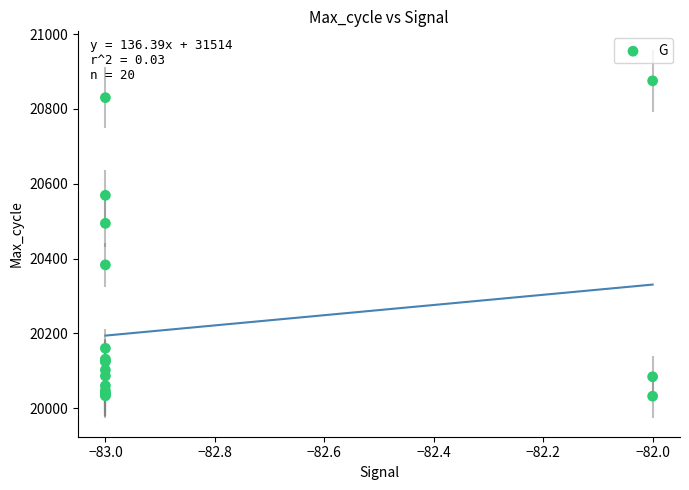

What Y value in the scatter plot is closest to 20453?

20494